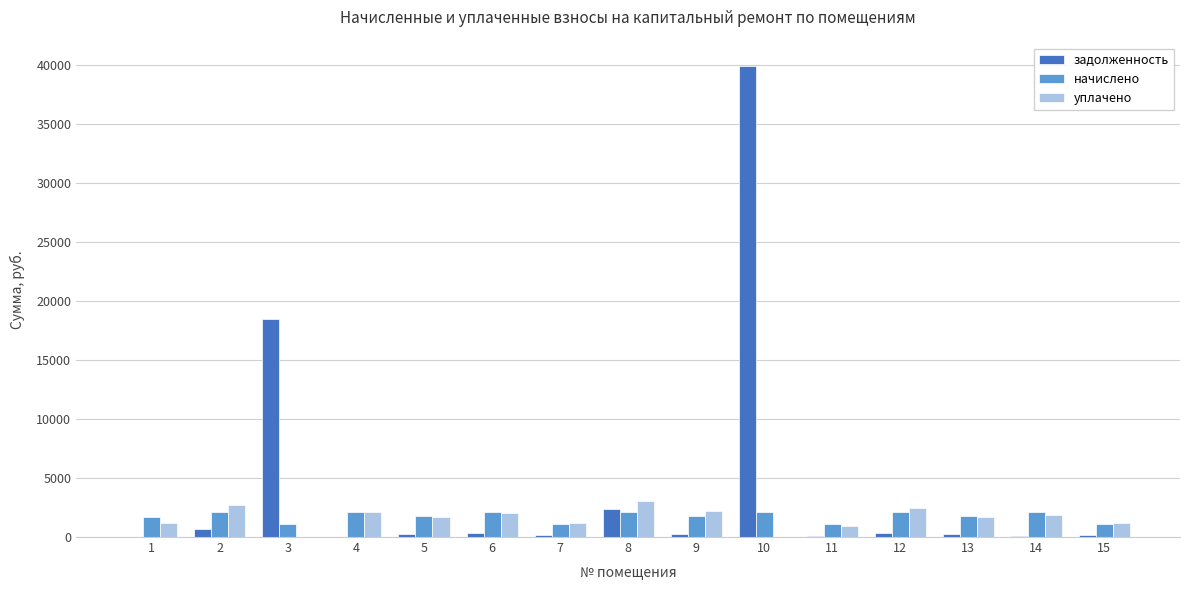

Are the bars grouped side by side (vs. stacked)?

Yes